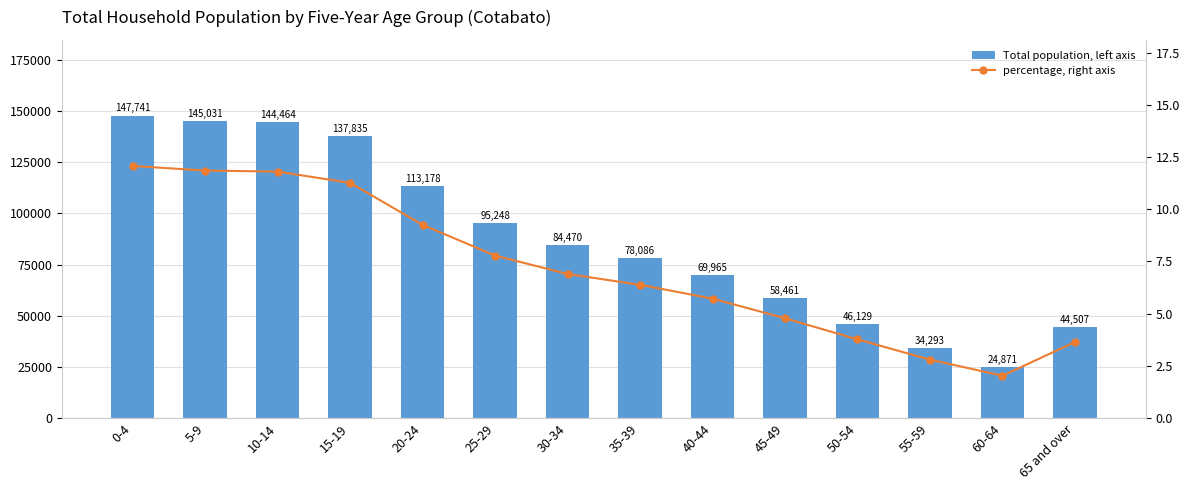

Reading left to right, transcribe all the data shown in this chart.

Total population, left axis: 0-4=147741.0	5-9=145031.0	10-14=144464.0	15-19=137835.0	20-24=113178.0	25-29=95248.0	30-34=84470.0	35-39=78086.0	40-44=69965.0	45-49=58461.0	50-54=46129.0	55-59=34293.0	60-64=24871.0	65 and over=44507.0
percentage, right axis: 0-4=12.1	5-9=11.8	10-14=11.8	15-19=11.3	20-24=9.2	25-29=7.8	30-34=6.9	35-39=6.4	40-44=5.7	45-49=4.8	50-54=3.8	55-59=2.8	60-64=2.0	65 and over=3.6